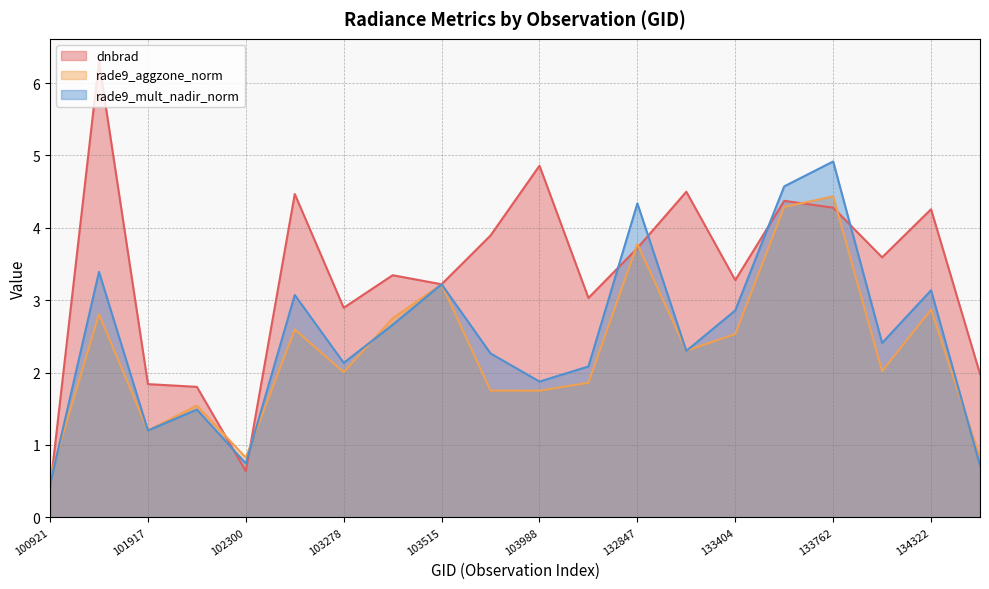

How many series are shown in this chart?

3